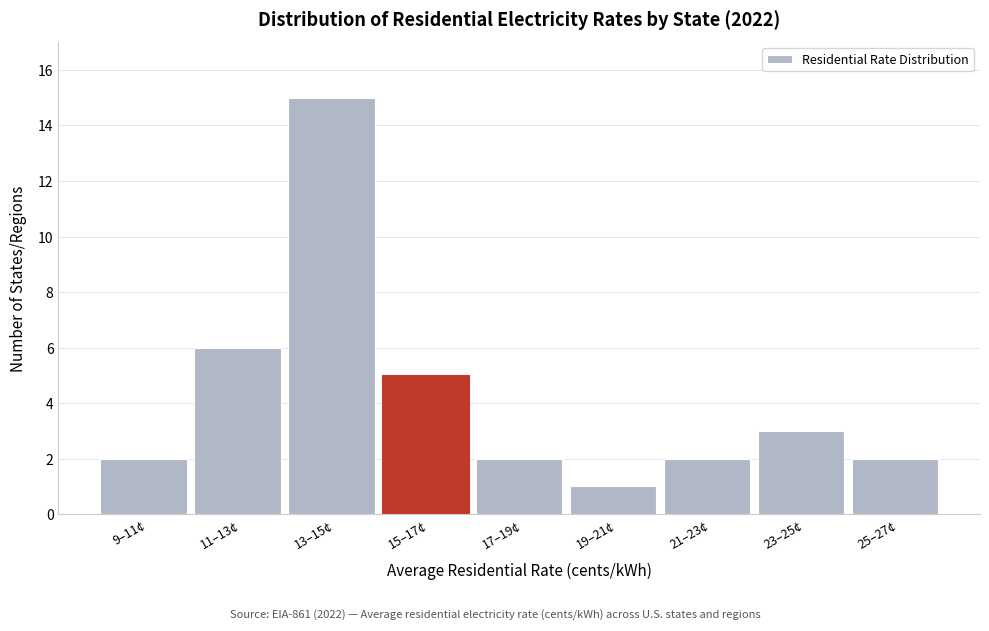

Reading right to left, transcribe all the data shown in this chart.

25–27¢=2	23–25¢=3	21–23¢=2	19–21¢=1	17–19¢=2	15–17¢=5	13–15¢=15	11–13¢=6	9–11¢=2